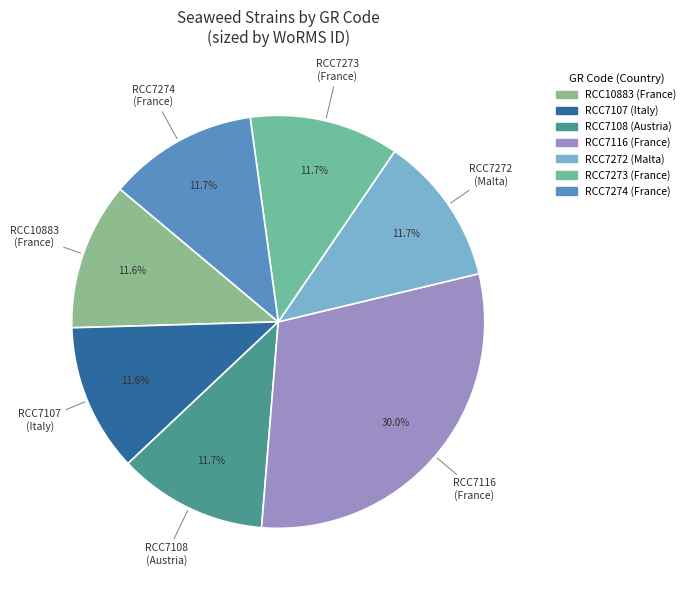

Does RCC7272 account for over 50% of the chart?

No